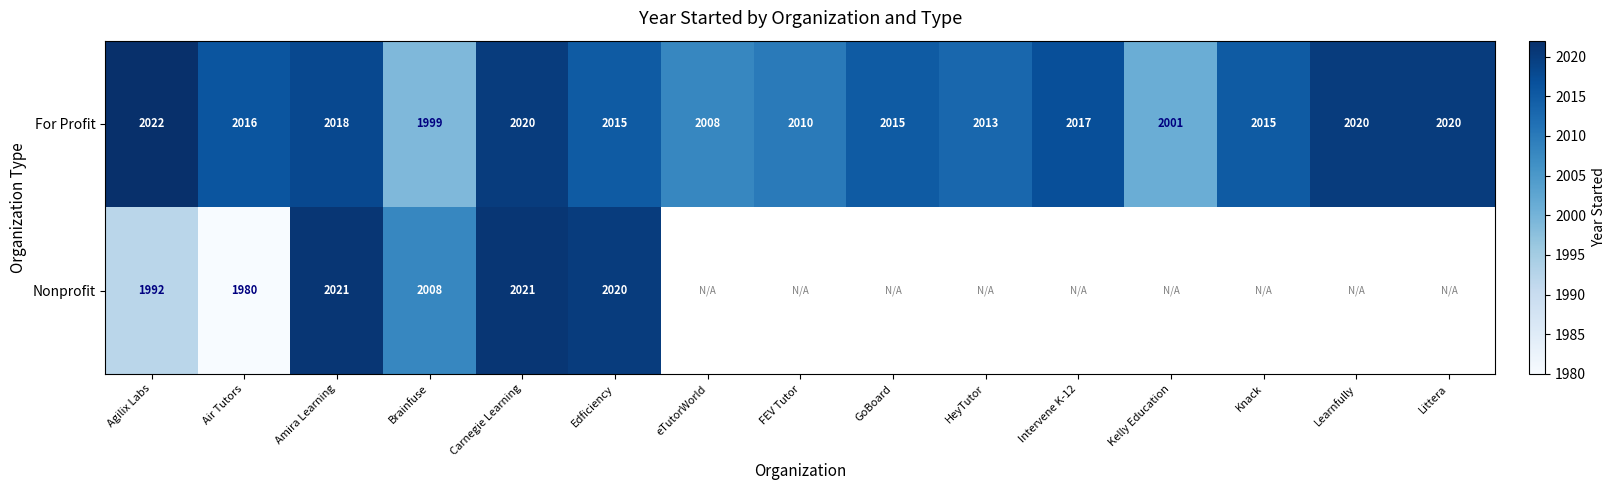

What is the spread (max minus min) of values at Amira Learning?

3